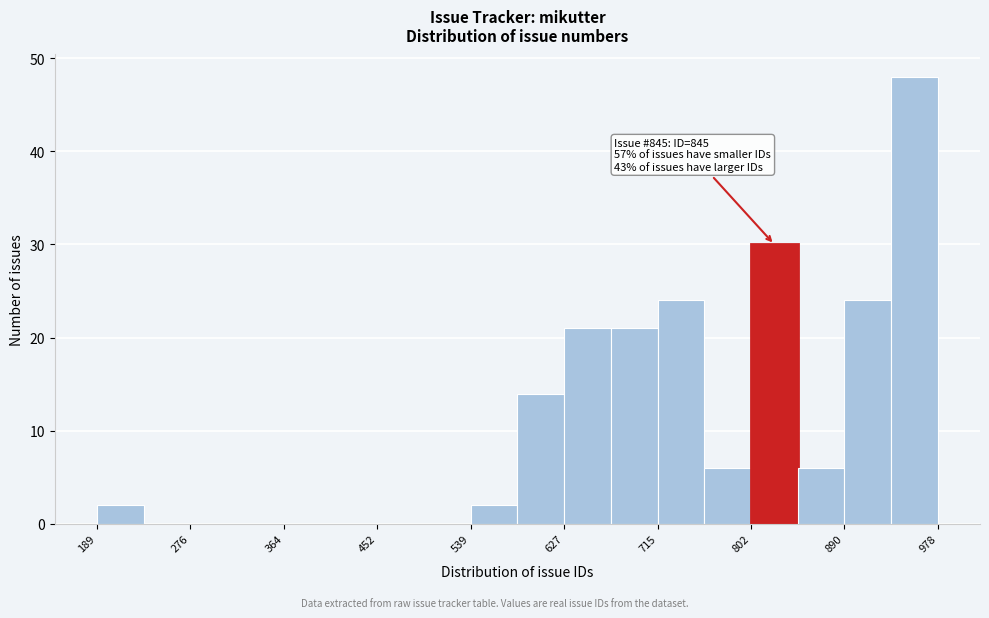

Which range on the x-axis has the tallest bar?

930 to 980